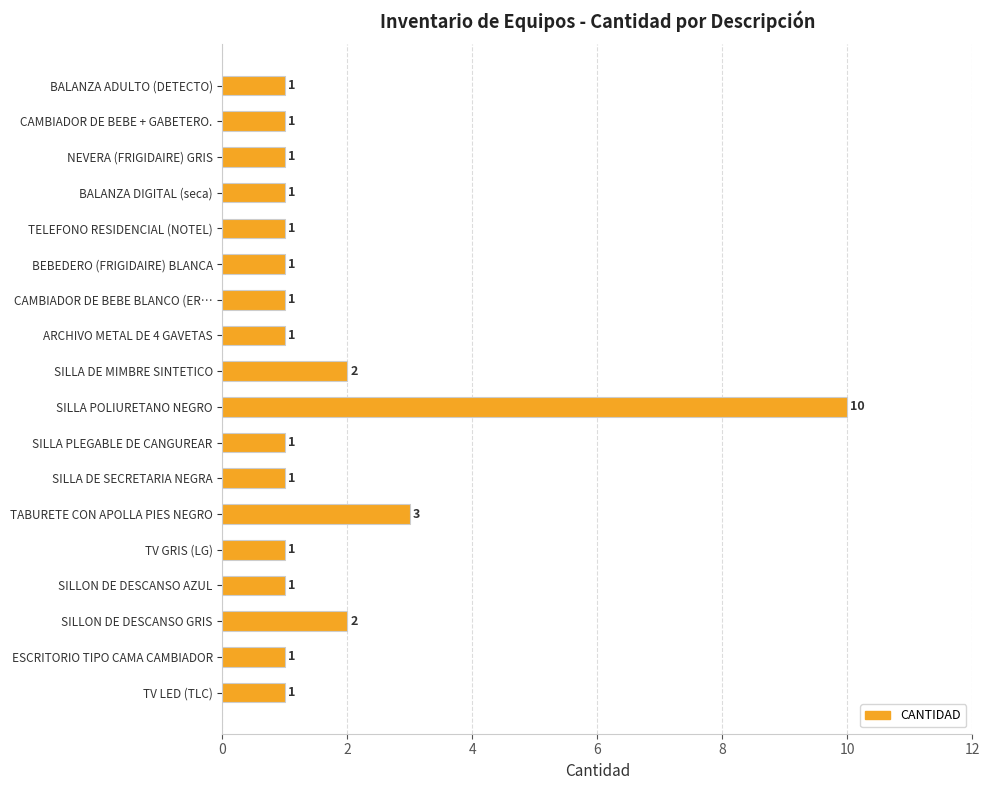

Where is the data nearest to the value 5?

TABURETE CON APOLLA PIES NEGRO